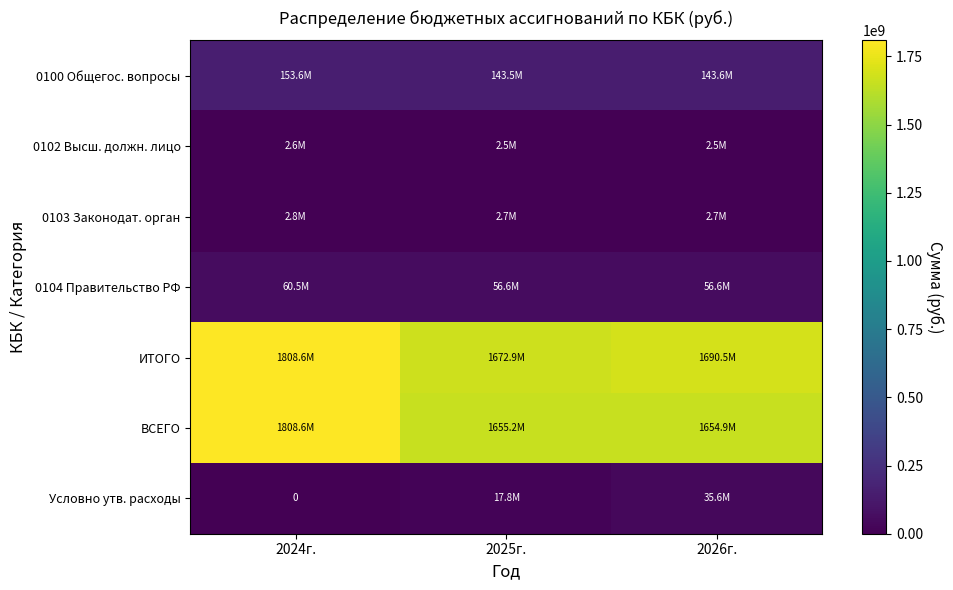

At which label is 0103 Законодат. орган closest to 2736689?

2025г.